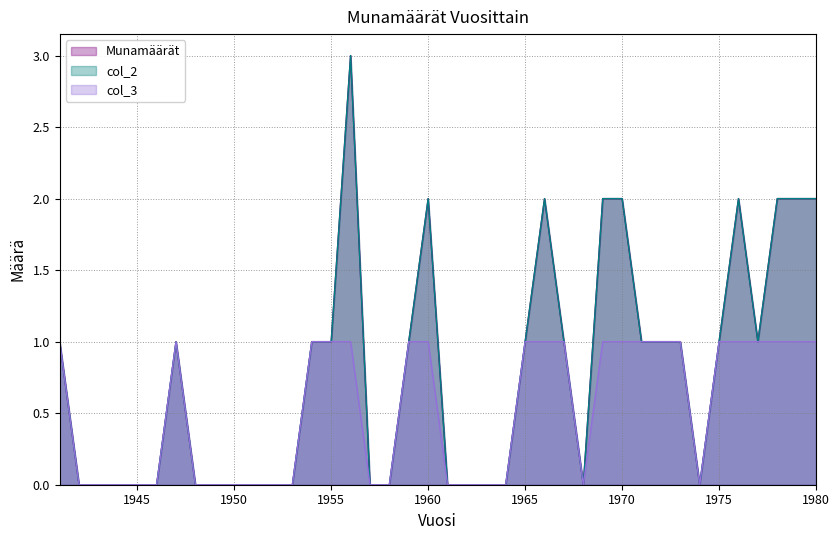

How many values in the col_2 series are below 1?

19